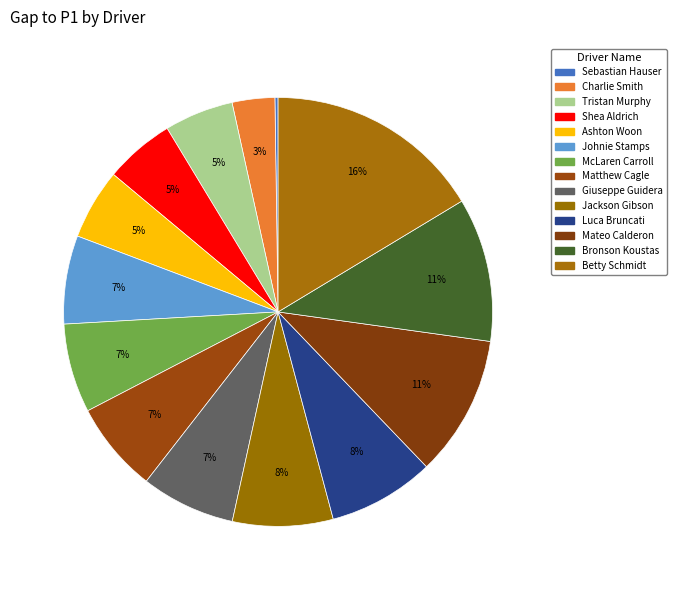

What percentage is the Bronson Koustas slice, to the nearest percent?

11%